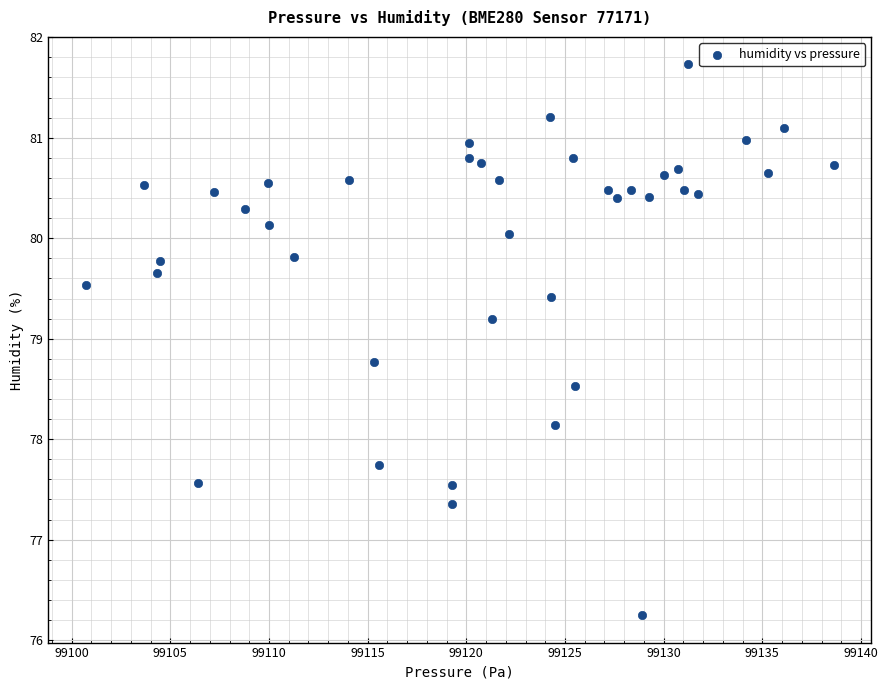

What is the range of Y values (max minus min)?

5.5